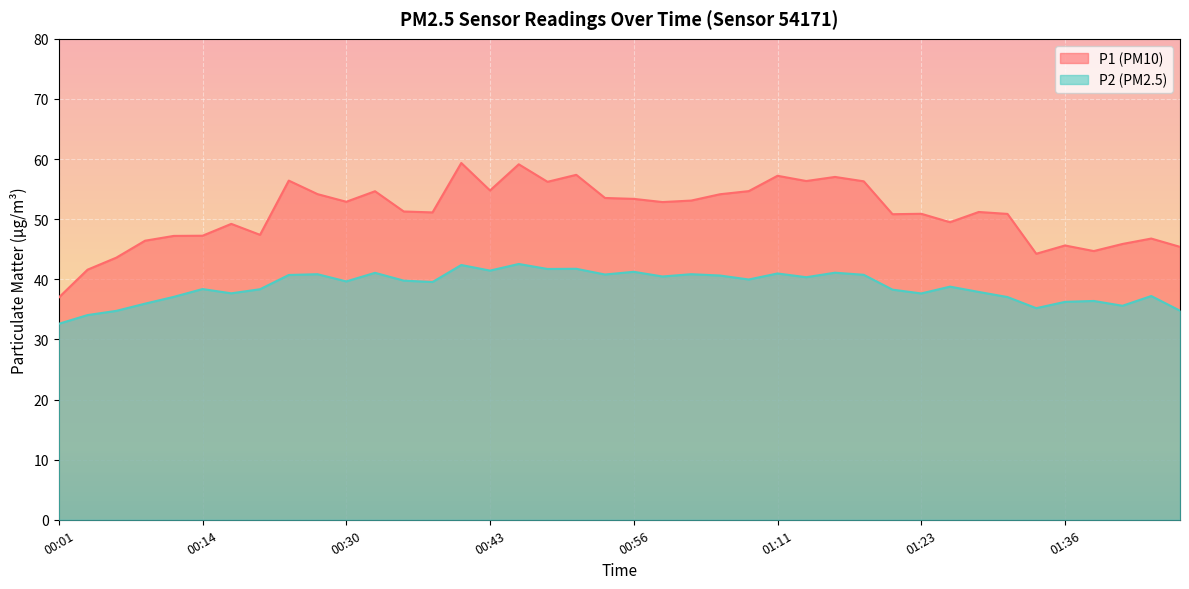

What is the label of the 25th point from the right?

00:43